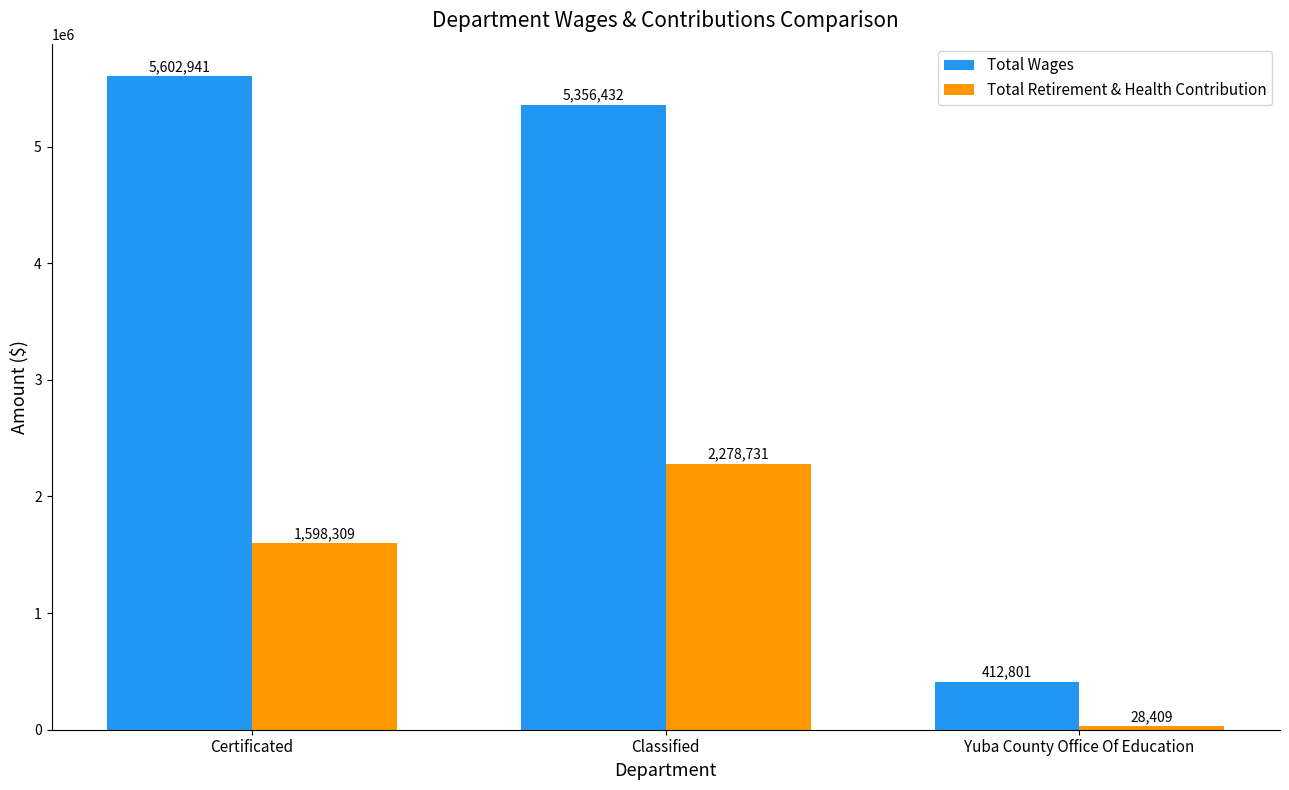

How many distinct data groups are displayed?

2